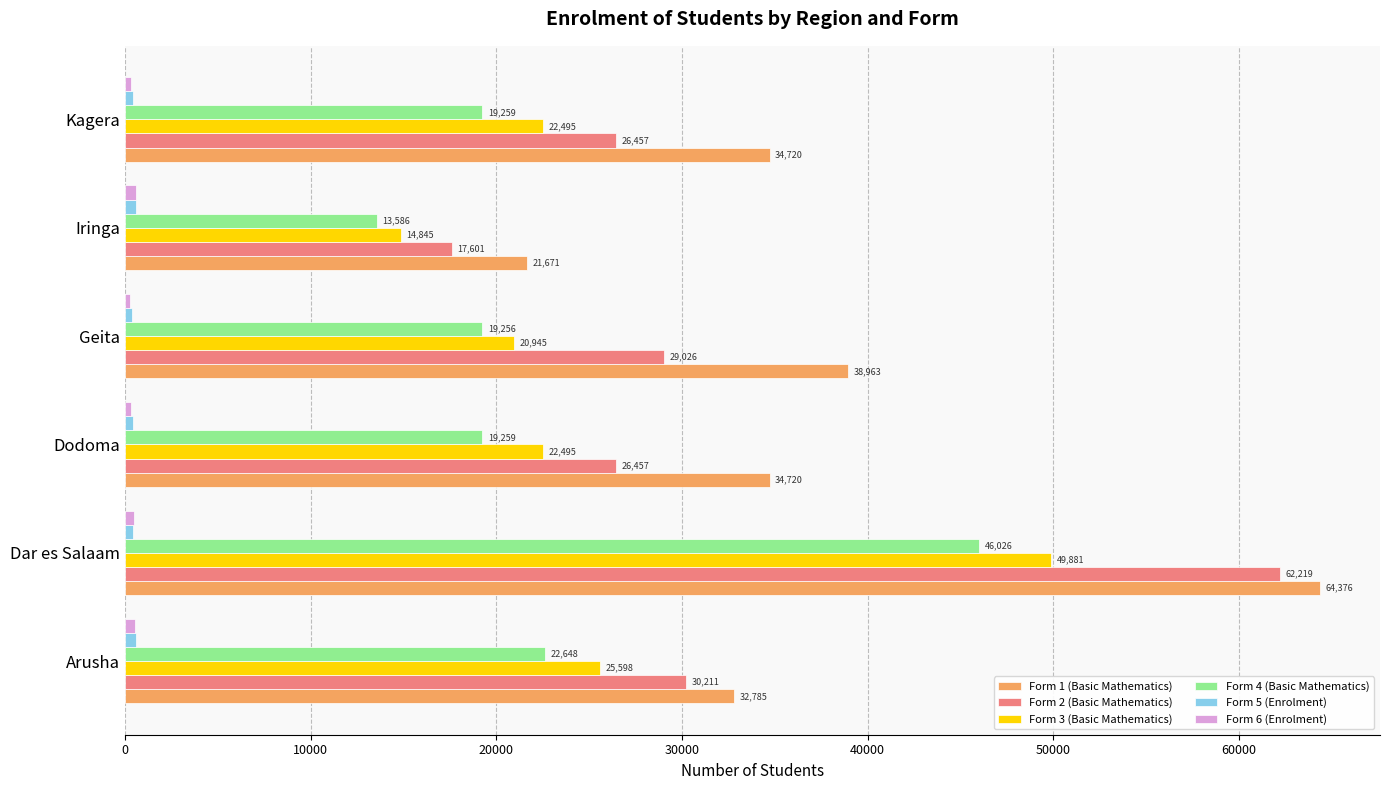

What is the minimum value shown in the chart?

275